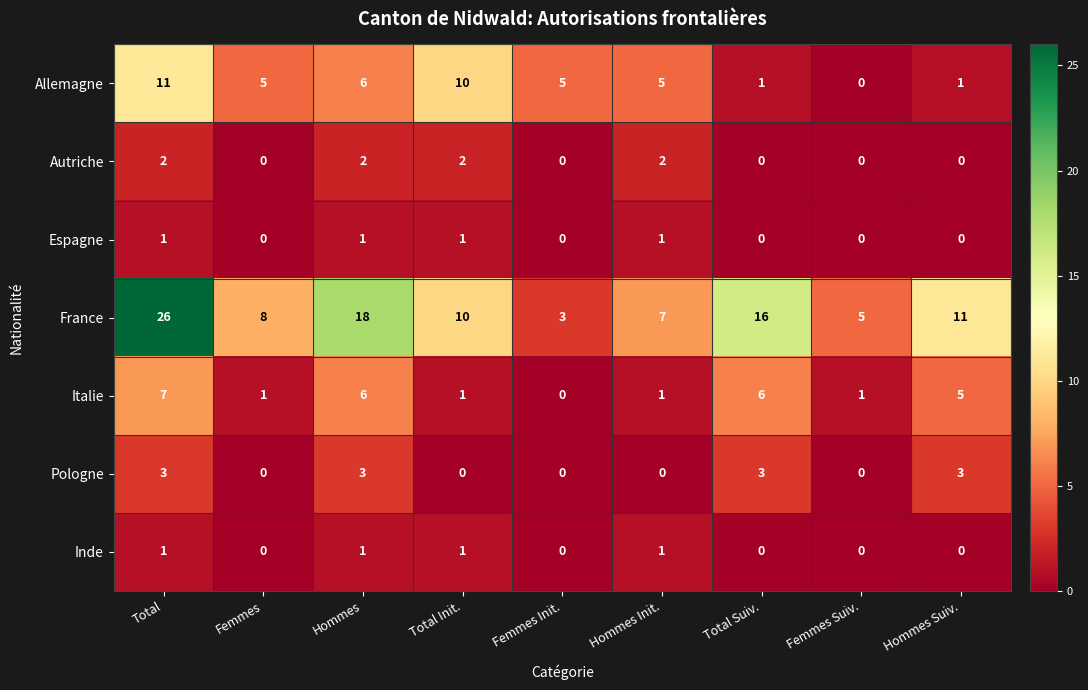

Which series has the largest total across all categories?

France